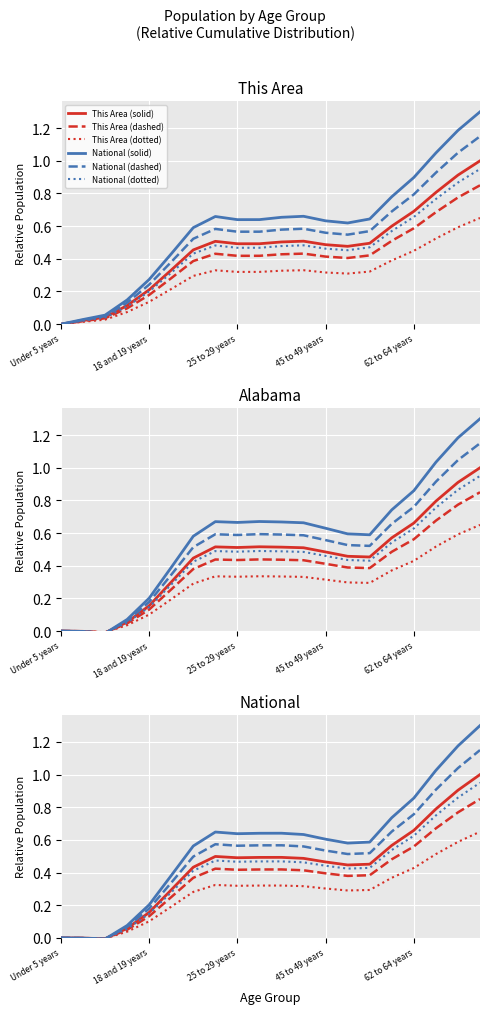

What is the sum of the National (solid) values at 9 and 13?

1.2